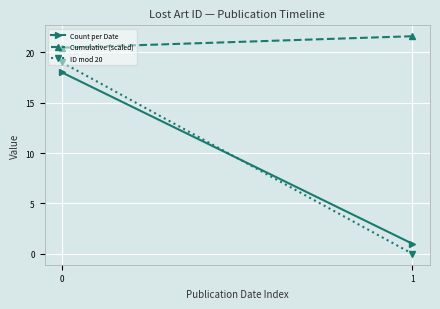

How many distinct data groups are displayed?

3